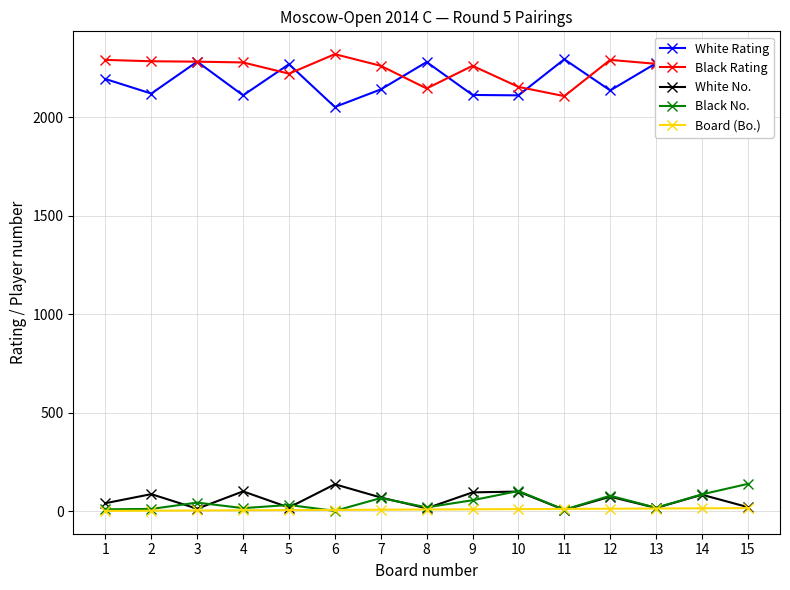

The White No. series shows 6 at 11. True or false?

True